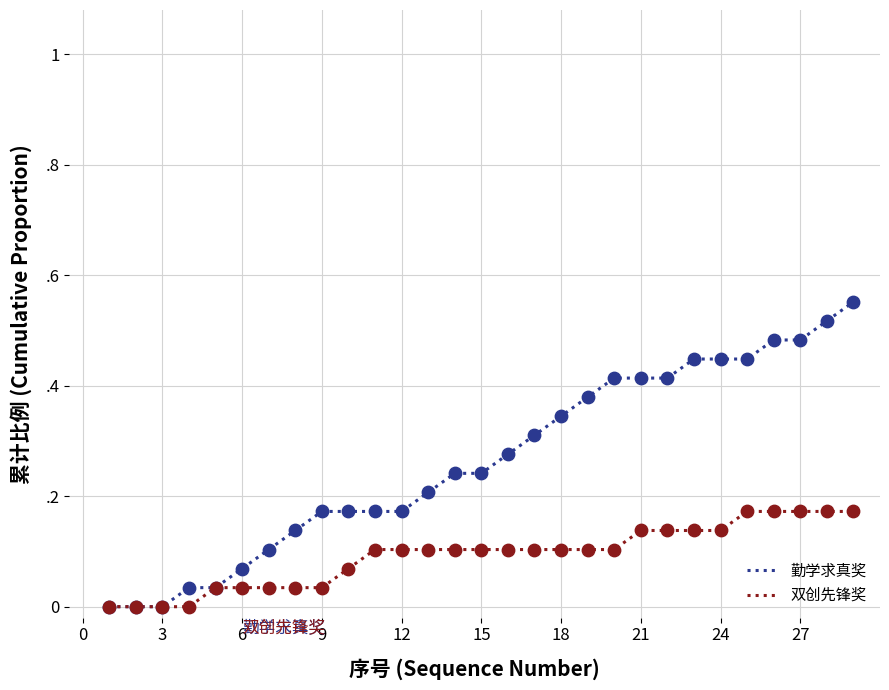

Which series has the largest total across all categories?

勤学求真奖